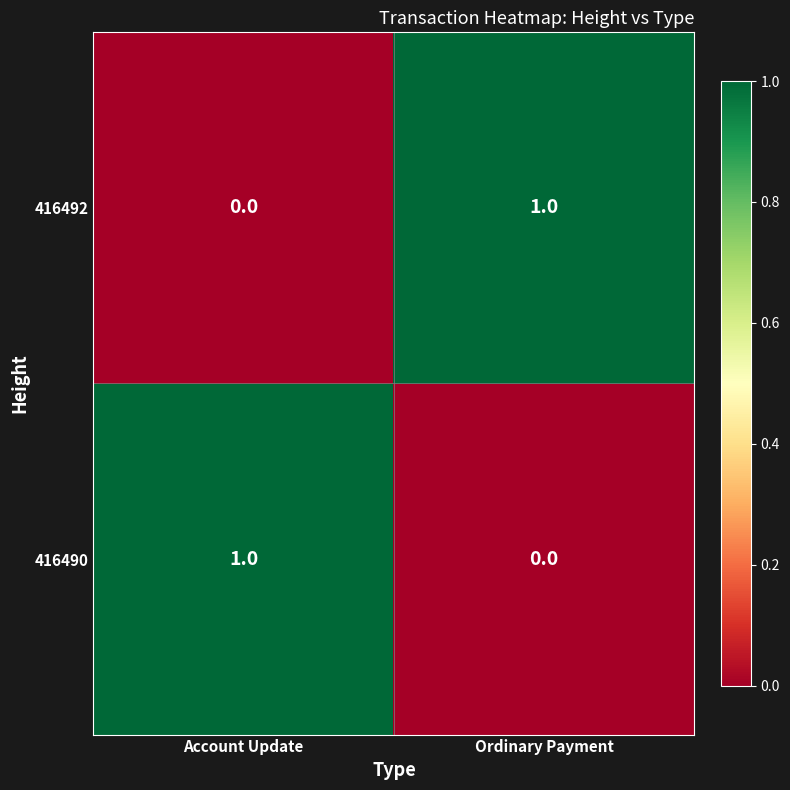

At which label is 416492 closest to 0?

Account Update